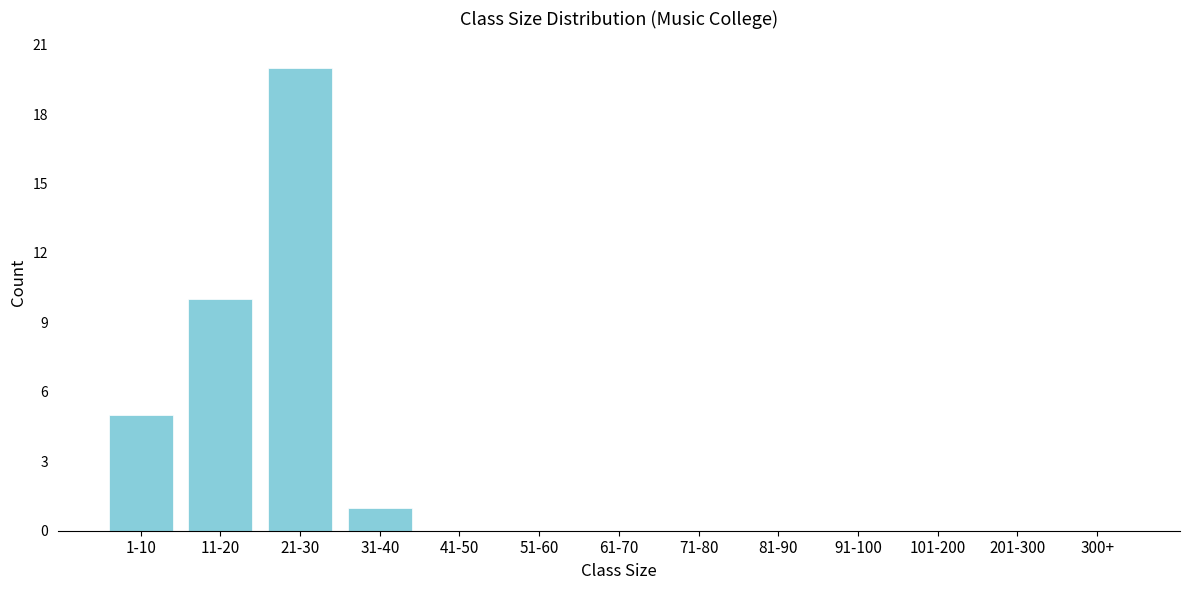

Reading right to left, extract all data points from this chart.

300+=0	201-300=0	101-200=0	91-100=0	81-90=0	71-80=0	61-70=0	51-60=0	41-50=0	31-40=1	21-30=20	11-20=10	1-10=5